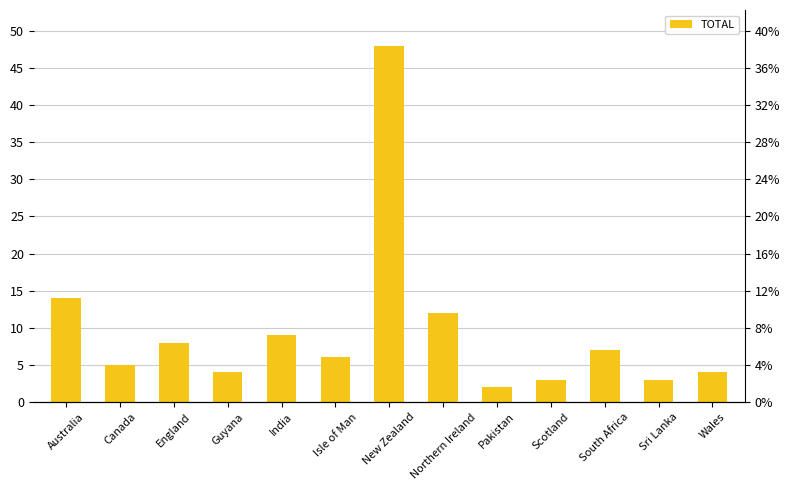

Approximately how many times larger is the value at Scotland compared to Australia?

0.2